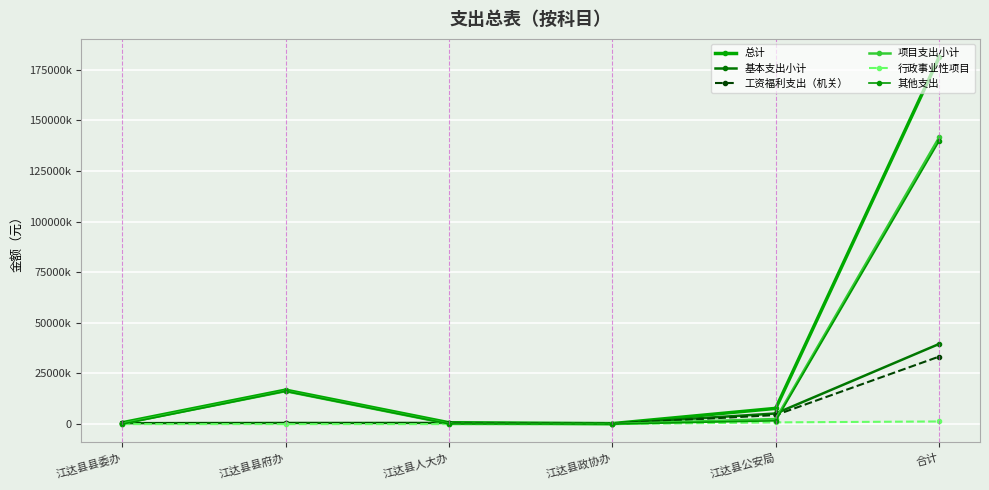

What is the maximum value shown in the chart?

1810823900.0